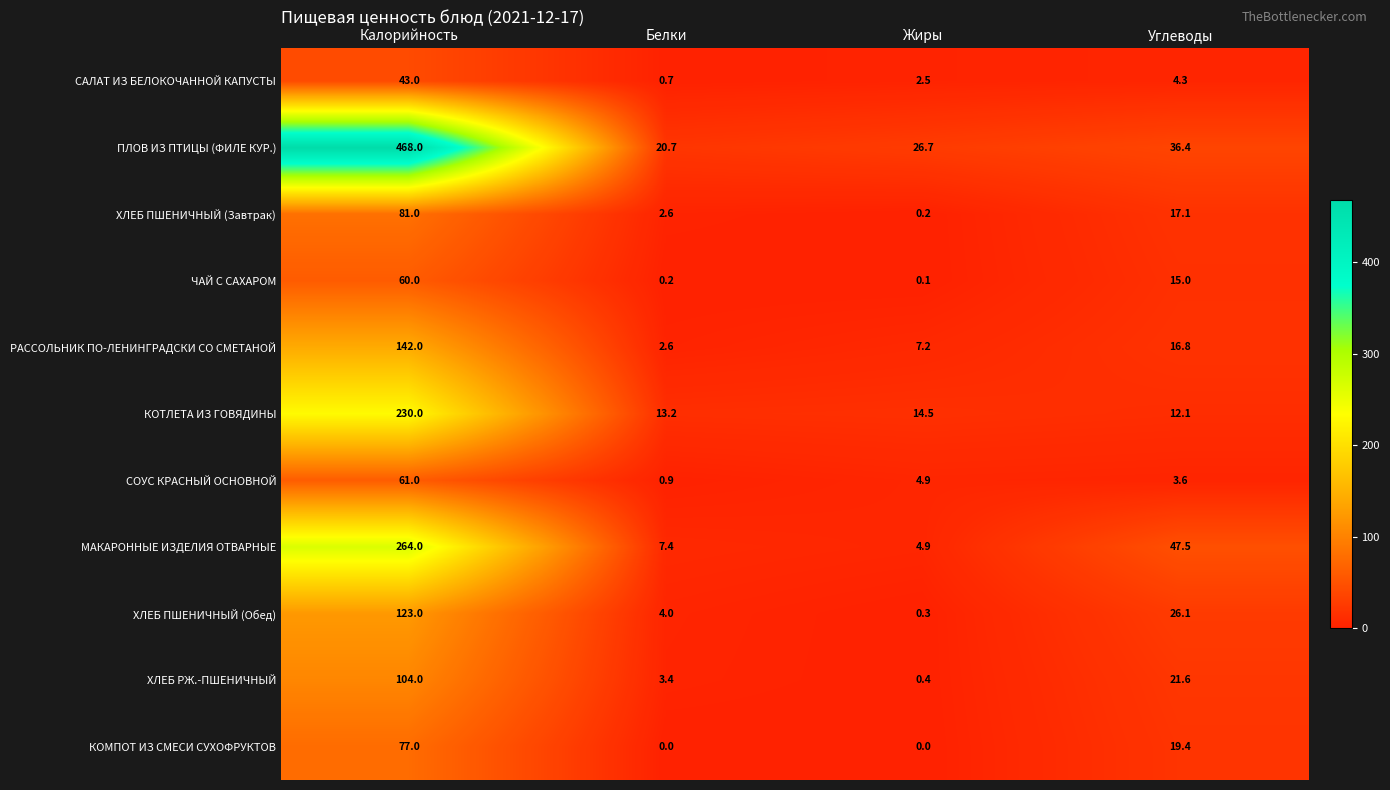

Which category has the highest value in the ХЛЕБ РЖ.-ПШЕНИЧНЫЙ series?

Калорийность